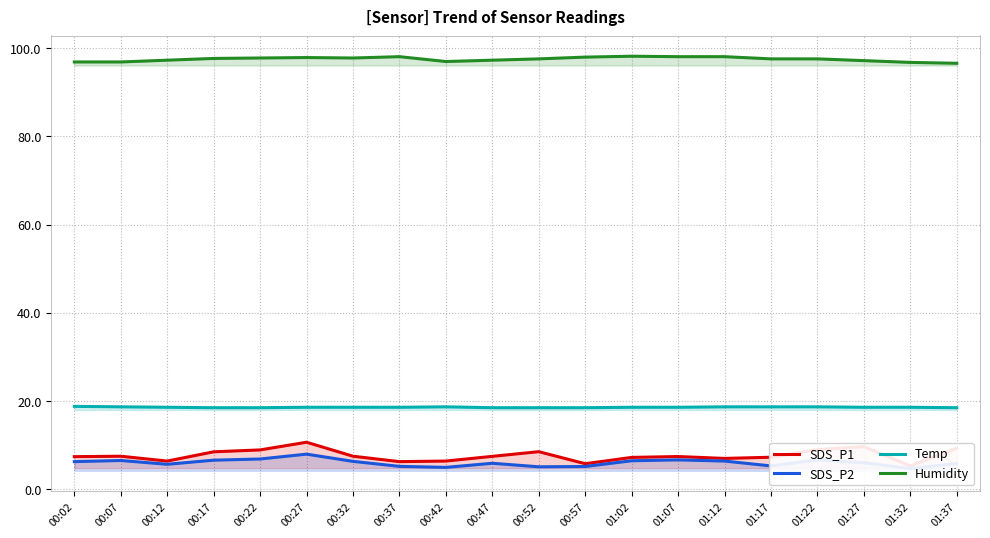

The Temp series shows 18.6 at 00:12. True or false?

True